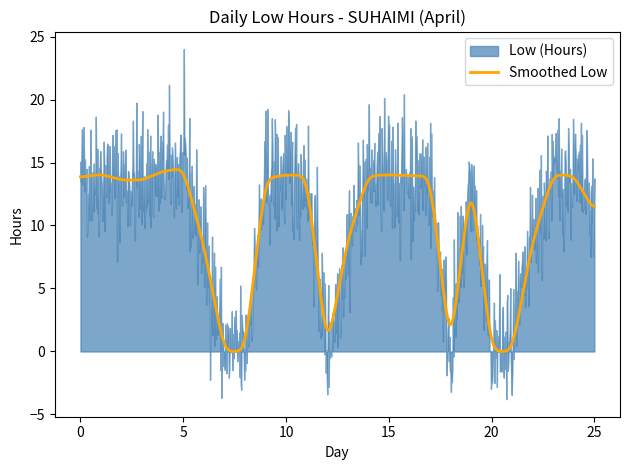

What is the highest value of the Smoothed Low series?

14.4